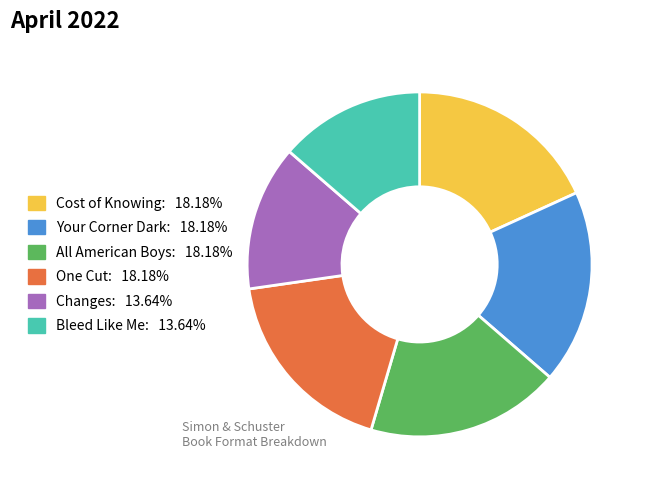

Does Changes represent more than half of the total?

No